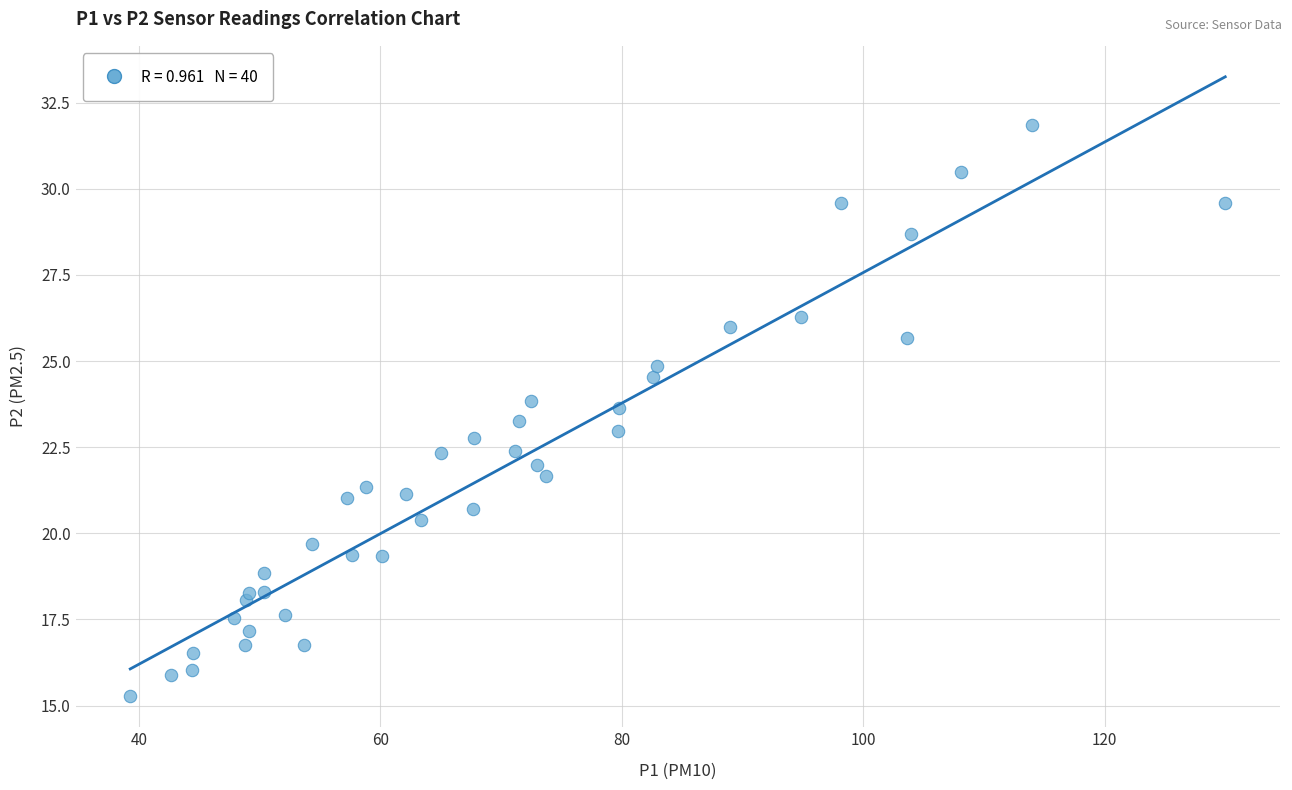

What is the range of X values (max minus min)?

90.7